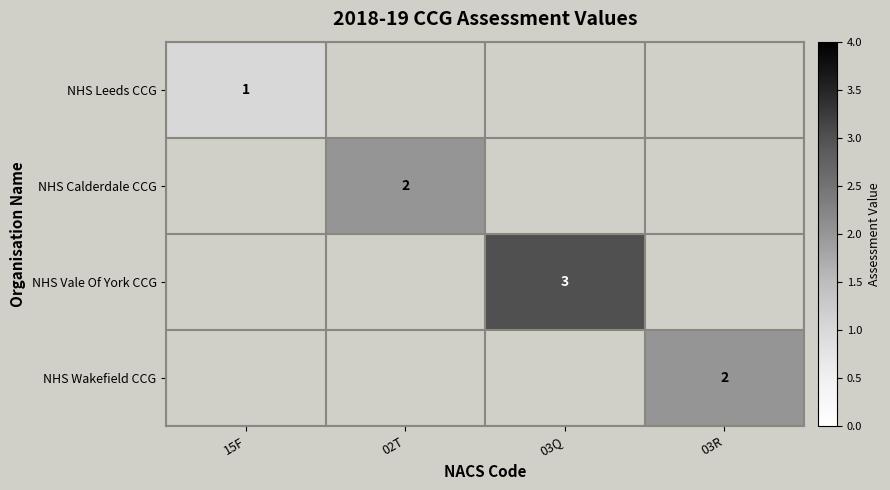

Is the value of NHS Calderdale CCG at 02T greater than the value of NHS Vale Of York CCG at 03Q?

No